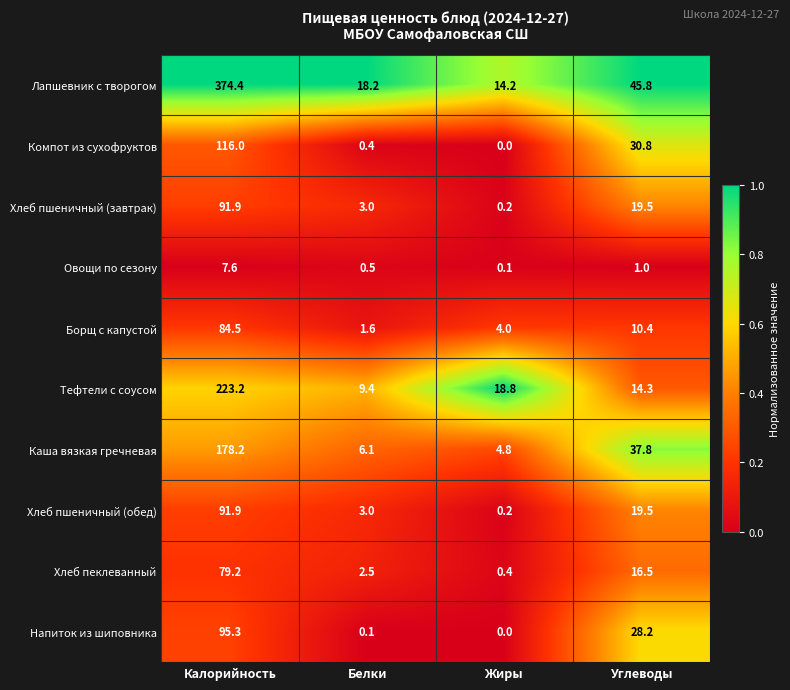

Which series changed the most between Калорийность and Белки?

Лапшевник с творогом